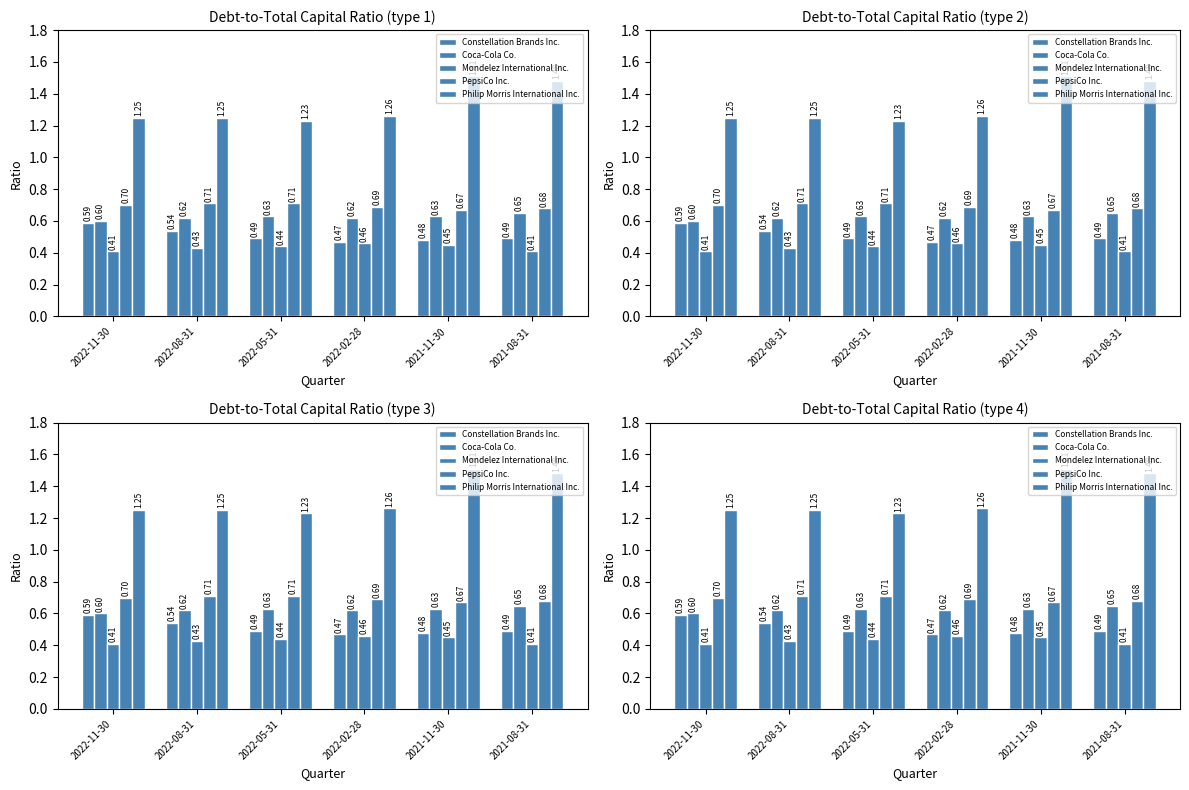

What is the difference between the maximum and second lowest values in the Constellation Brands Inc. series?

0.1